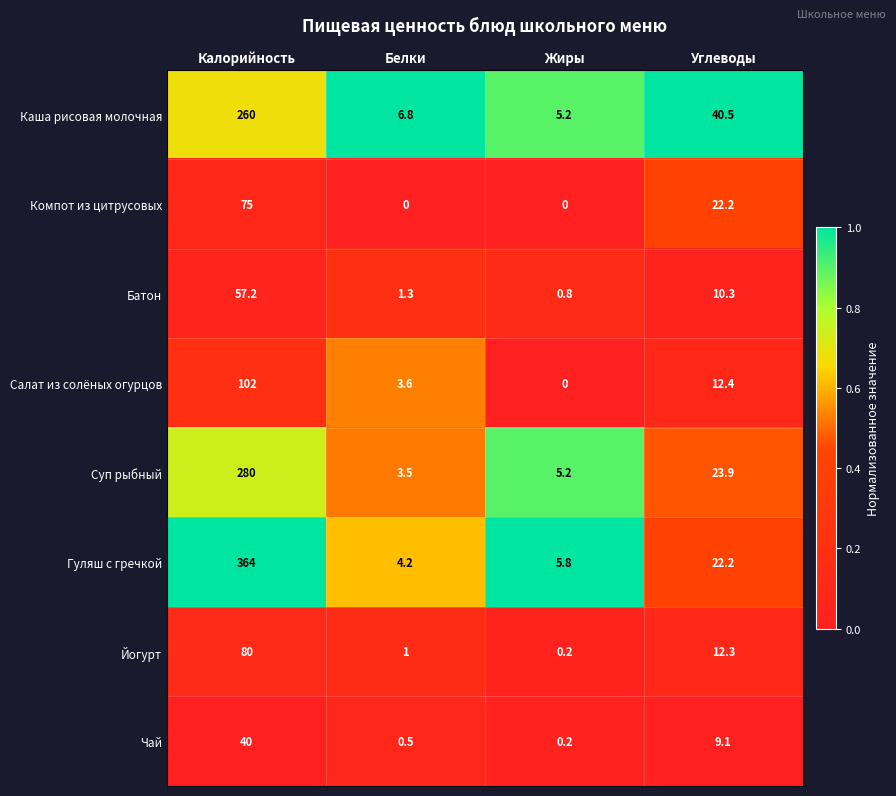

At which label is Салат из солёных огурцов closest to 51?

Углеводы